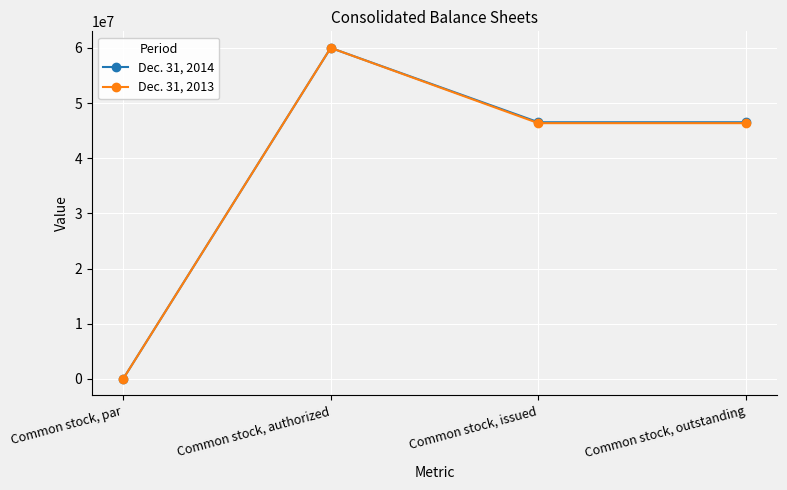

At which label does Dec. 31, 2013 first exceed 46356125?

Common stock, authorized